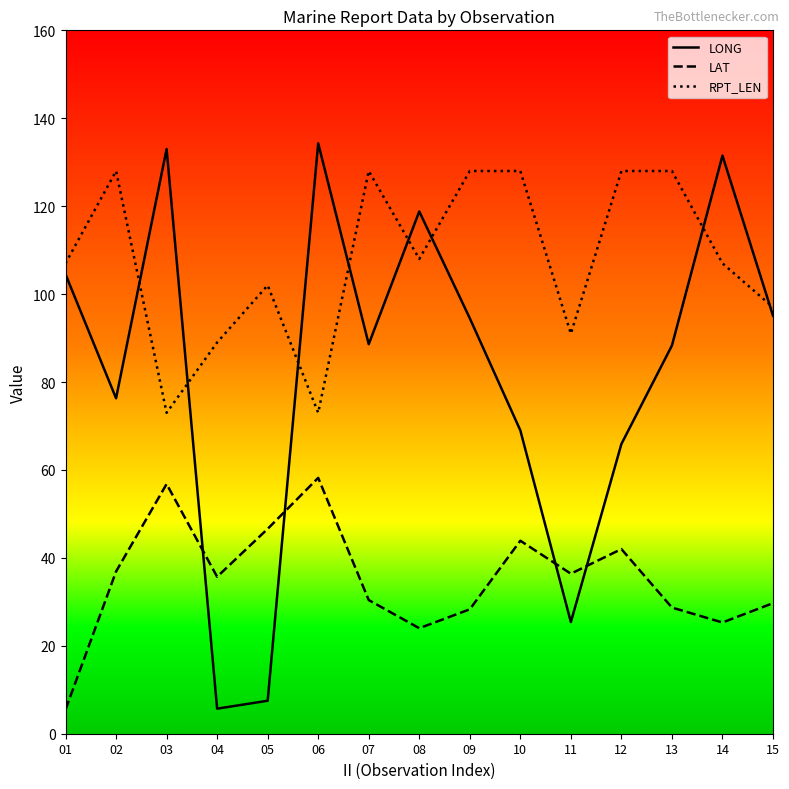

Rank the series at 06 from highest to lowest value.

LONG, RPT_LEN, LAT